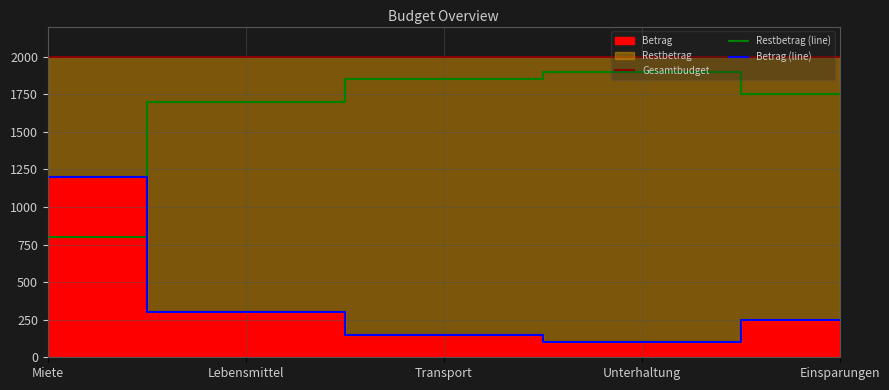

Does the chart have visible grid lines?

Yes